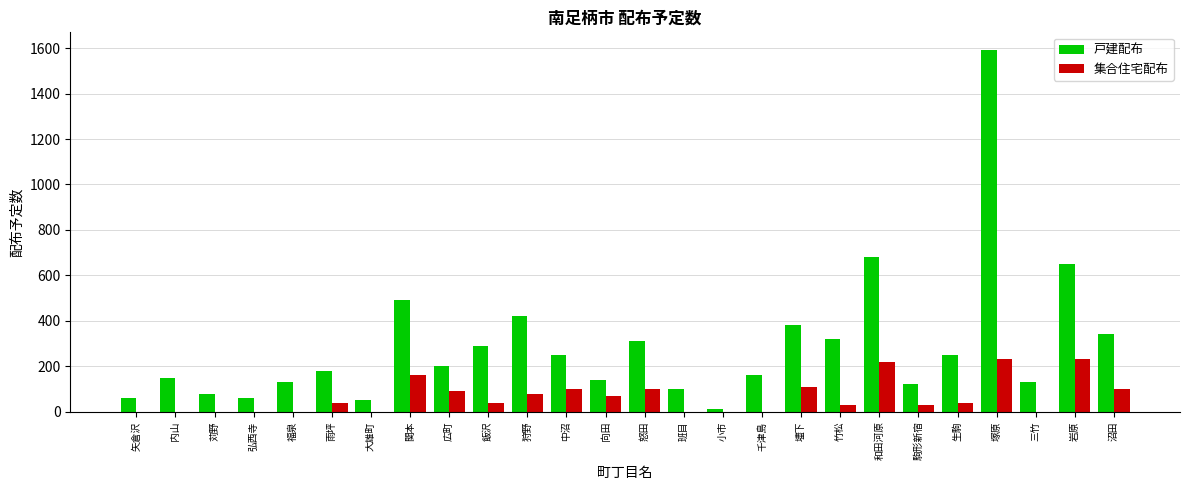

Reading left to right, list all the values displayed in this chart.

戸建配布: 矢倉沢=60	内山=150	苅野=80	弘西寺=60	福泉=130	雨坪=180	大雄町=50	関本=490	広町=200	飯沢=290	狩野=420	中沼=250	向田=140	怒田=310	班目=100	小市=10	千津島=160	壗下=380	竹松=320	和田河原=680	駒形新宿=120	生駒=250	塚原=1590	三竹=130	岩原=650	沼田=340
集合住宅配布: 矢倉沢=0	内山=0	苅野=0	弘西寺=0	福泉=0	雨坪=40	大雄町=0	関本=160	広町=90	飯沢=40	狩野=80	中沼=100	向田=70	怒田=100	班目=0	小市=0	千津島=0	壗下=110	竹松=30	和田河原=220	駒形新宿=30	生駒=40	塚原=230	三竹=0	岩原=230	沼田=100